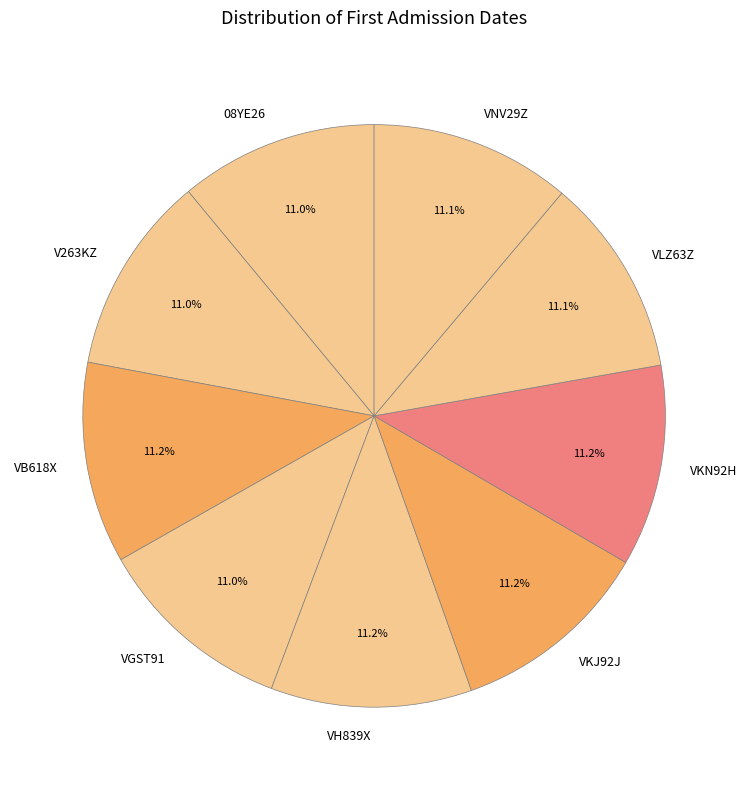

What is the ratio of the value at 08YE26 to the value at VGST91?

1.0